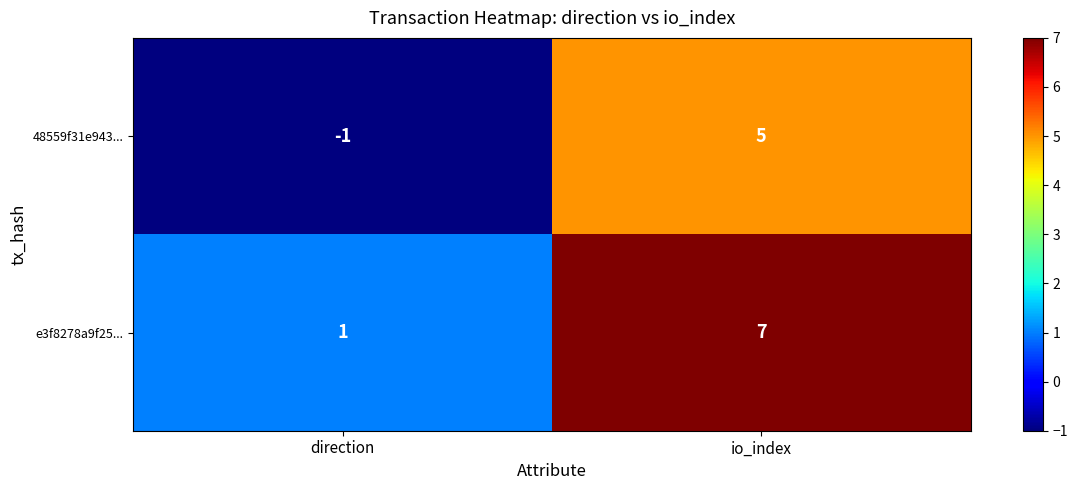

How many series are shown in this chart?

2